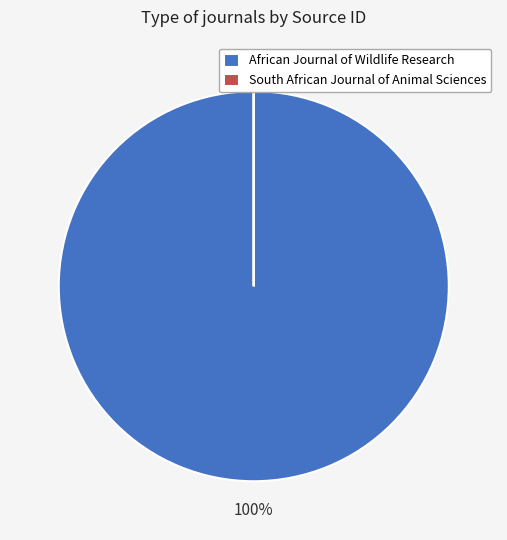

To the nearest percent, what is the difference between the largest and smallest slice percentages?

100%